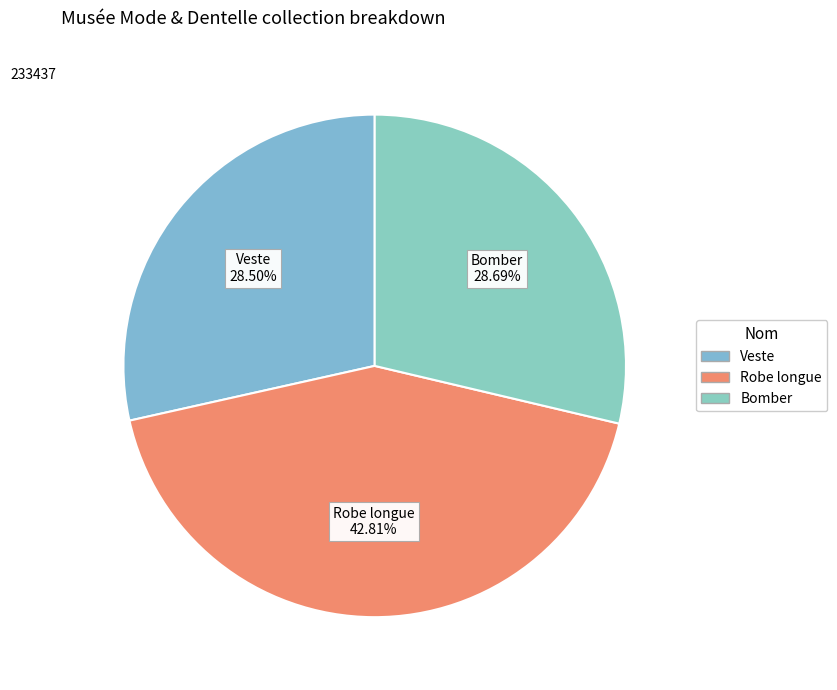

Approximately how many times larger is the value at Veste compared to Bomber?

1.0